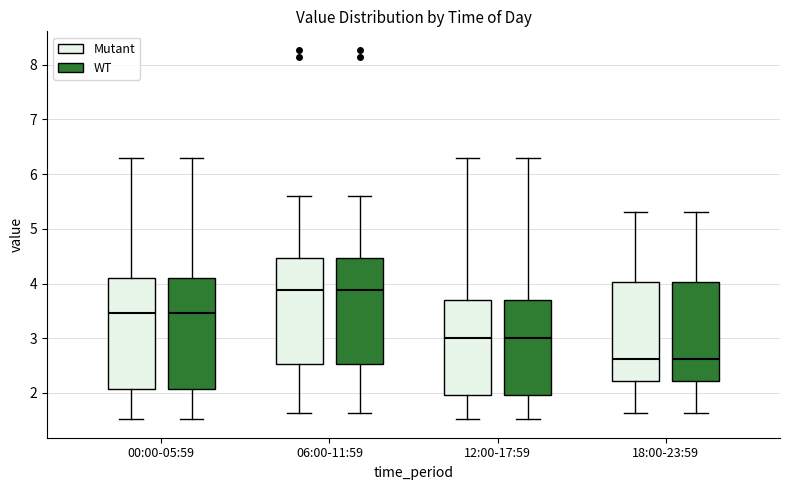

Where is the lower edge of the box for 00:00-05:59 (Mutant) on the y-axis? The values are not printed on the chart, so give them approximately, as read against the axis.

2.1